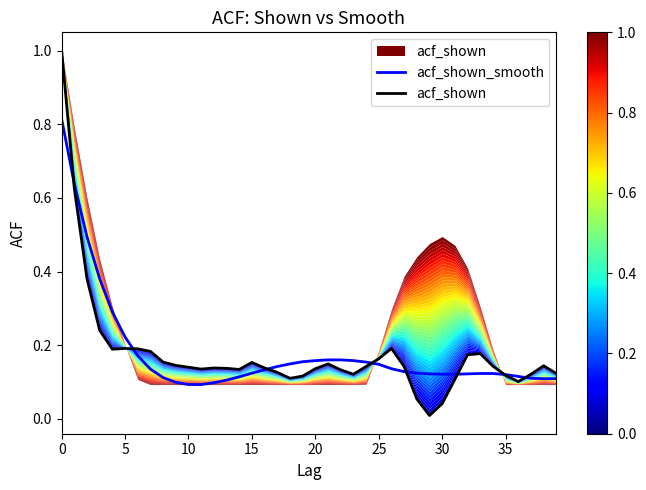

True or false: acf_shown_smooth has a value of 0.2 at 15.

False